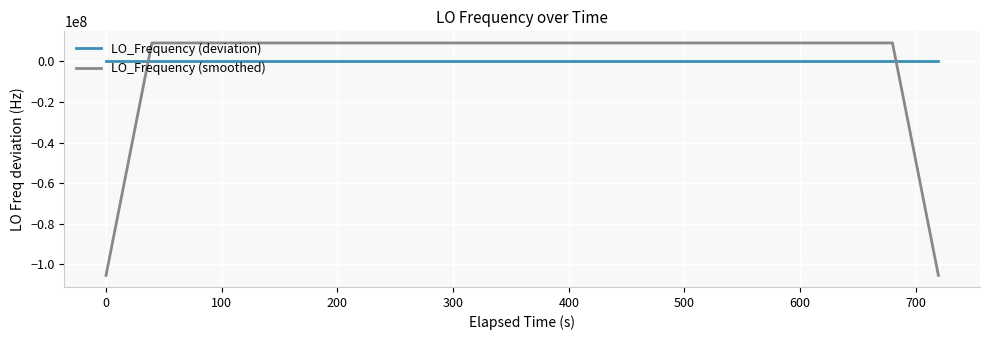

Rank the series by their maximum value, from lowest to highest.

LO_Frequency (deviation), LO_Frequency (smoothed)